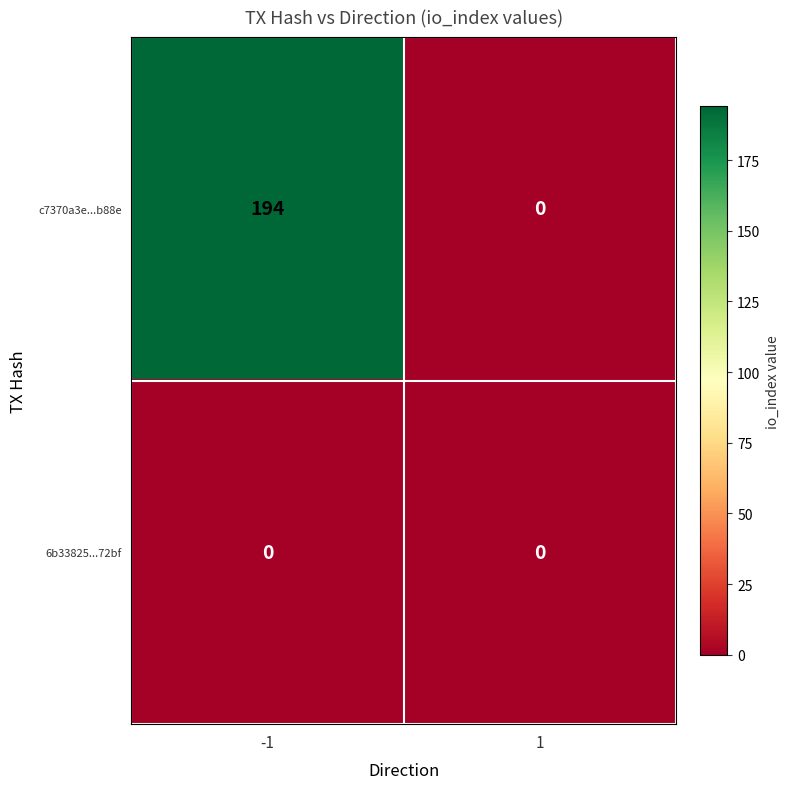

Which series changed the most between -1 and 1?

c7370a3e...b88e